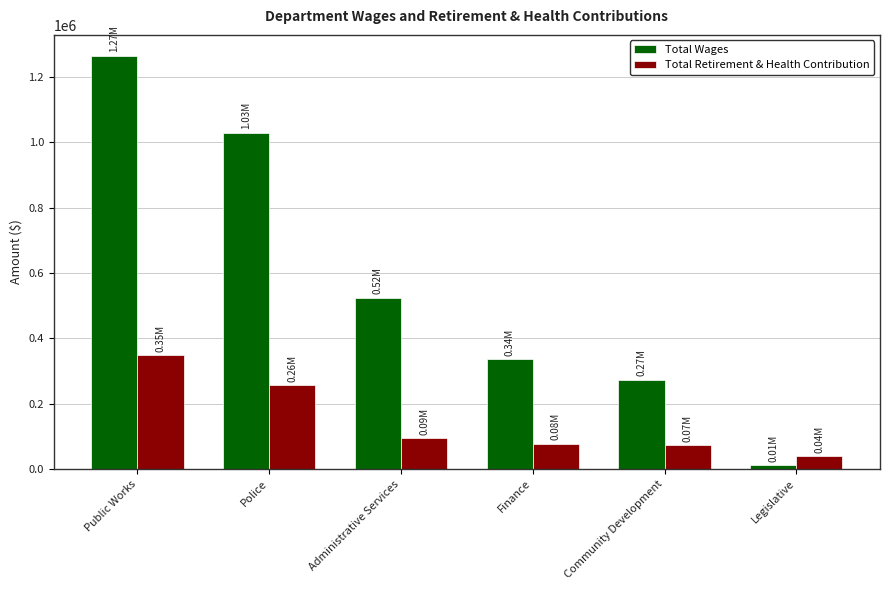

Reading left to right, what are all the values shown in this chart?

Total Wages: 1266147	1029662	524703	335164	273222	11700
Total Retirement & Health Contribution: 348942	257050	93705	77669	71940	39525